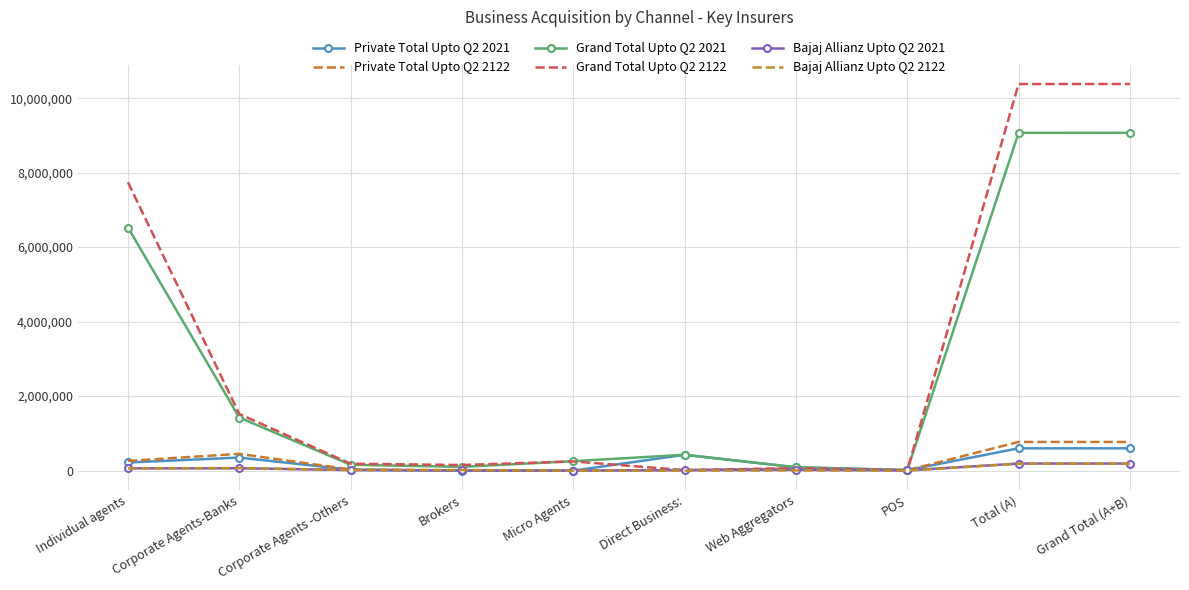

Where does the Grand Total Upto Q2 2021 series first go above 425017?

Individual agents